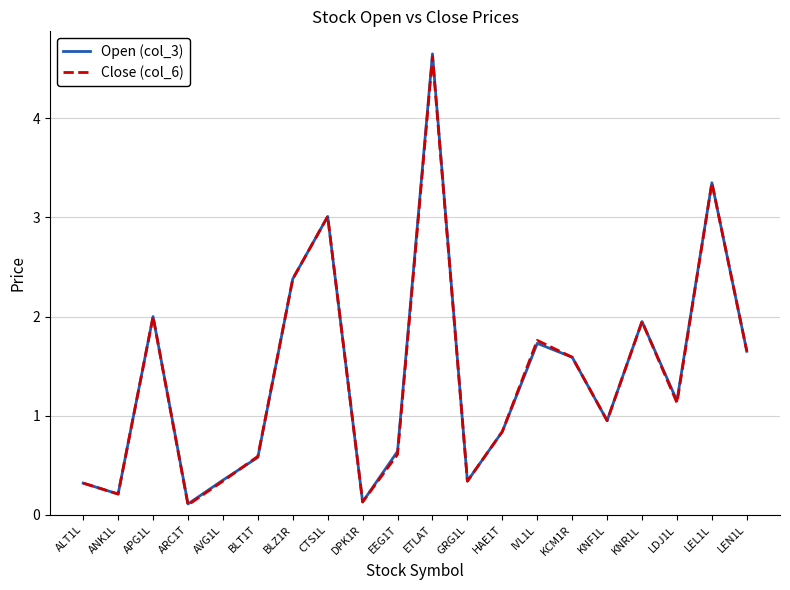

How many lines are shown in the chart?

2